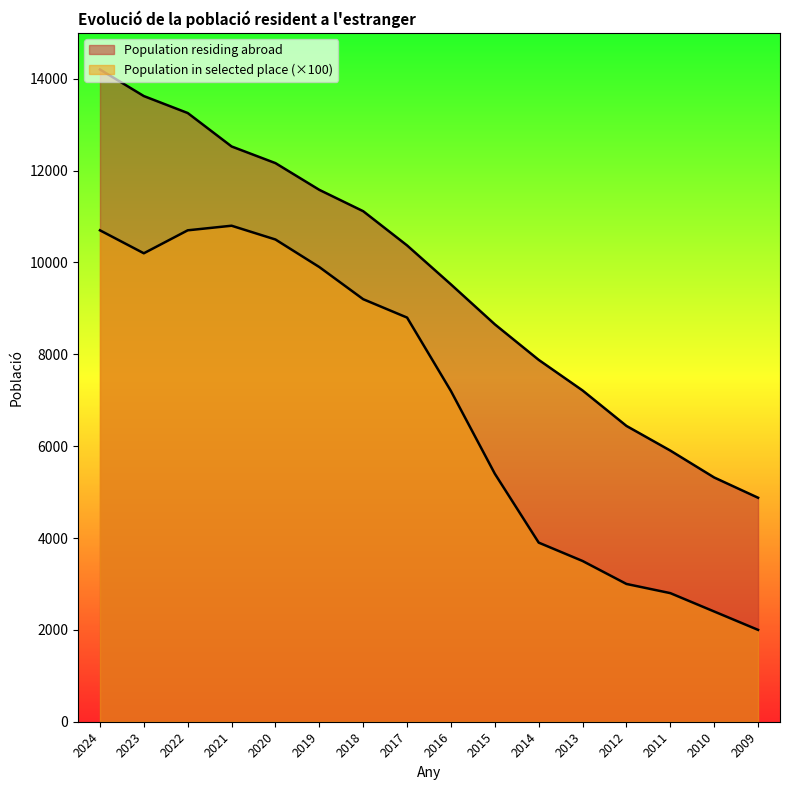

What is the sum of the Population residing abroad values at 2022 and 2024?

27456